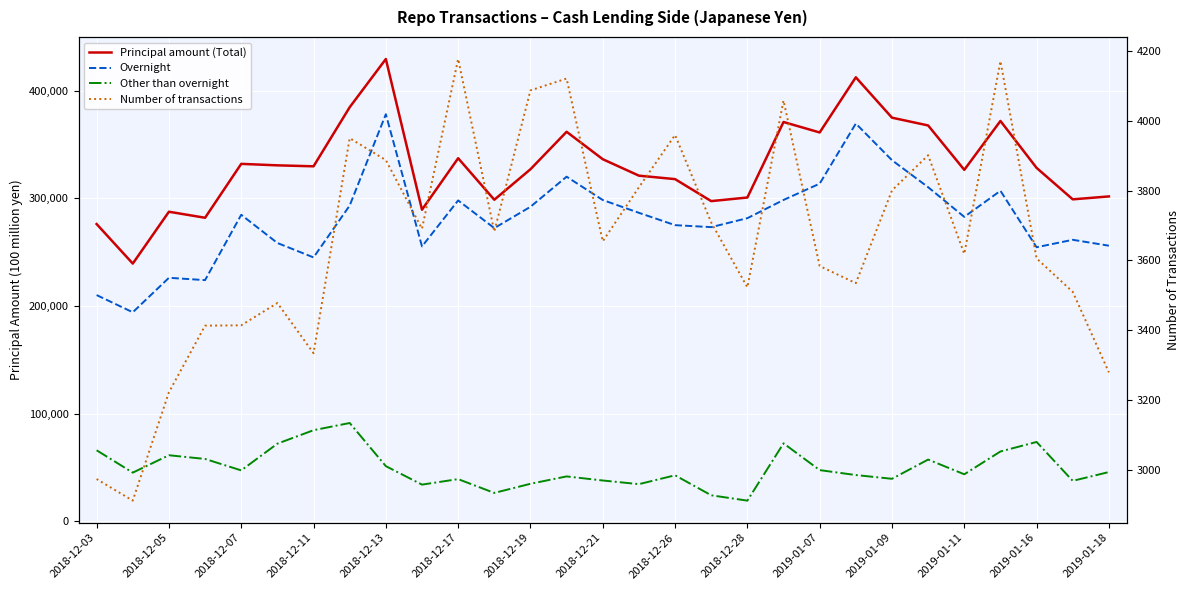

Is it true that Principal amount (Total) equals 68395 at 27?

False